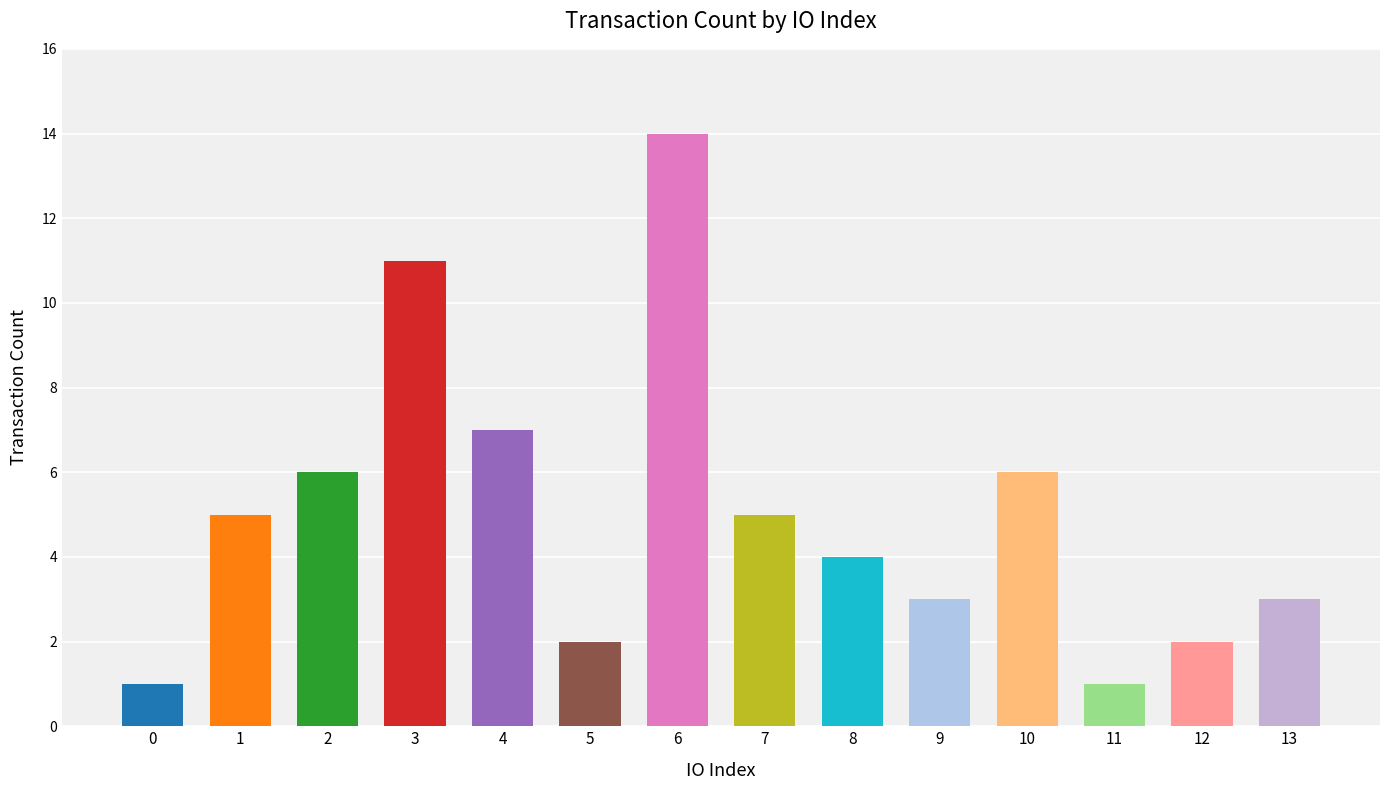

What is the maximum value shown in the chart?

14